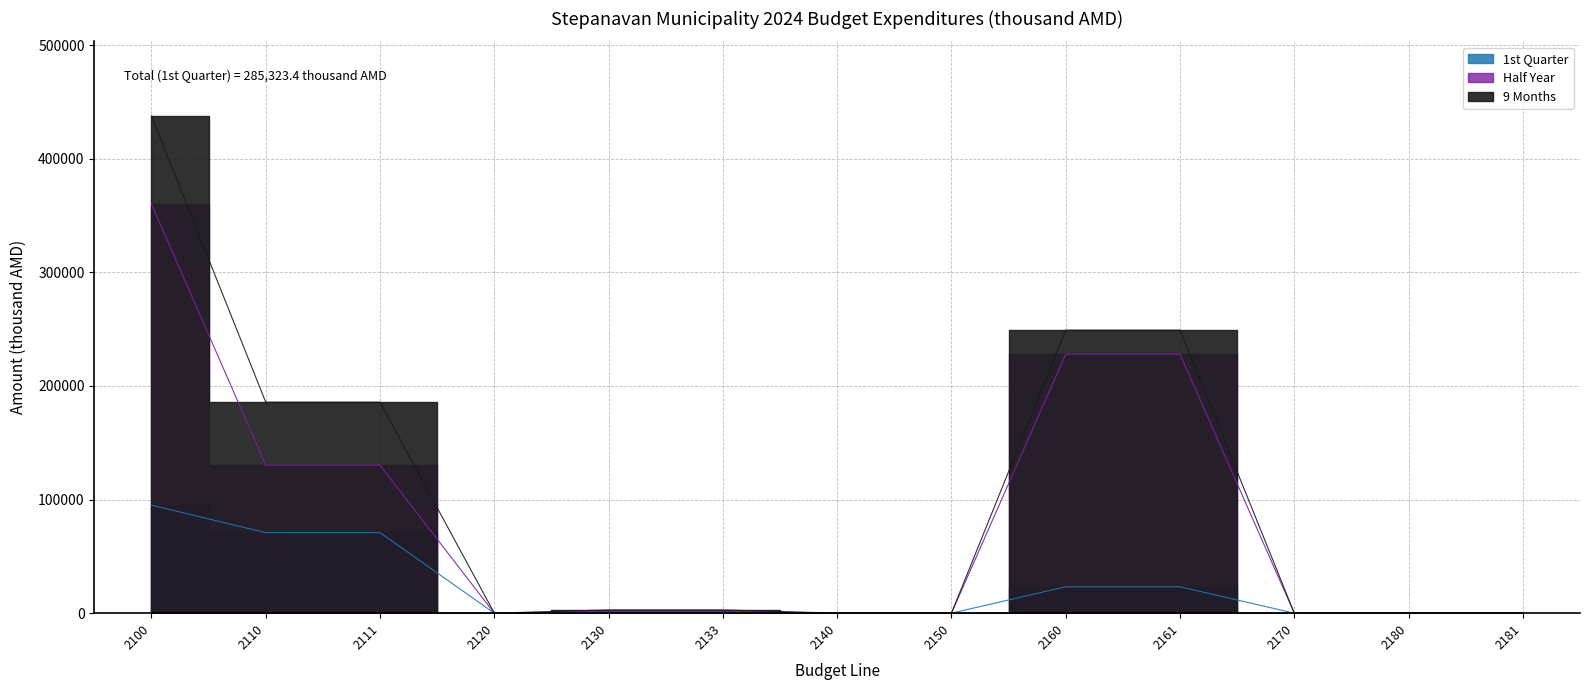

At how many categories does at least one series exceed 348183?

1